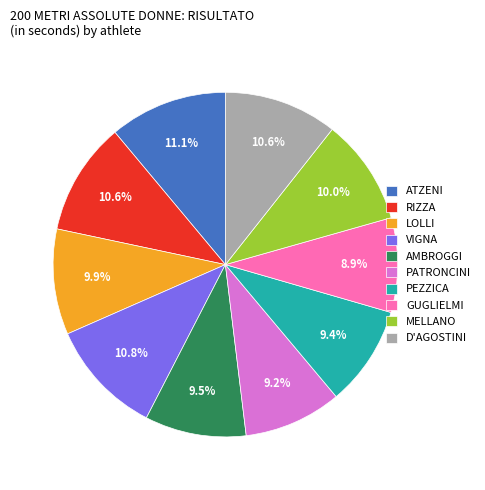

Is there a majority slice in this chart?

No